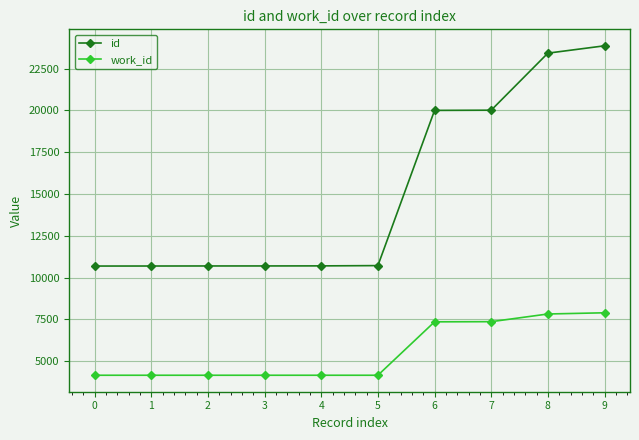

What are all the series names shown in the legend?

id, work_id